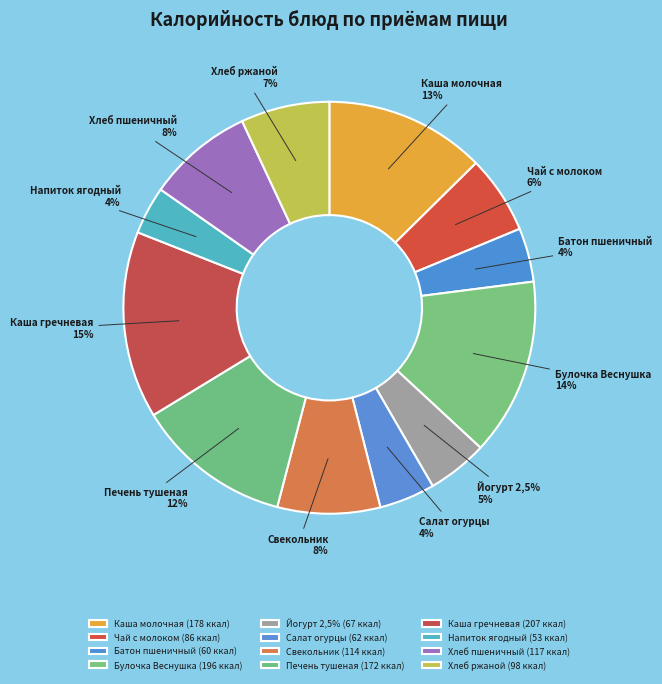

Do Булочка Веснушка and Напиток ягодный together represent more than half of the pie?

No